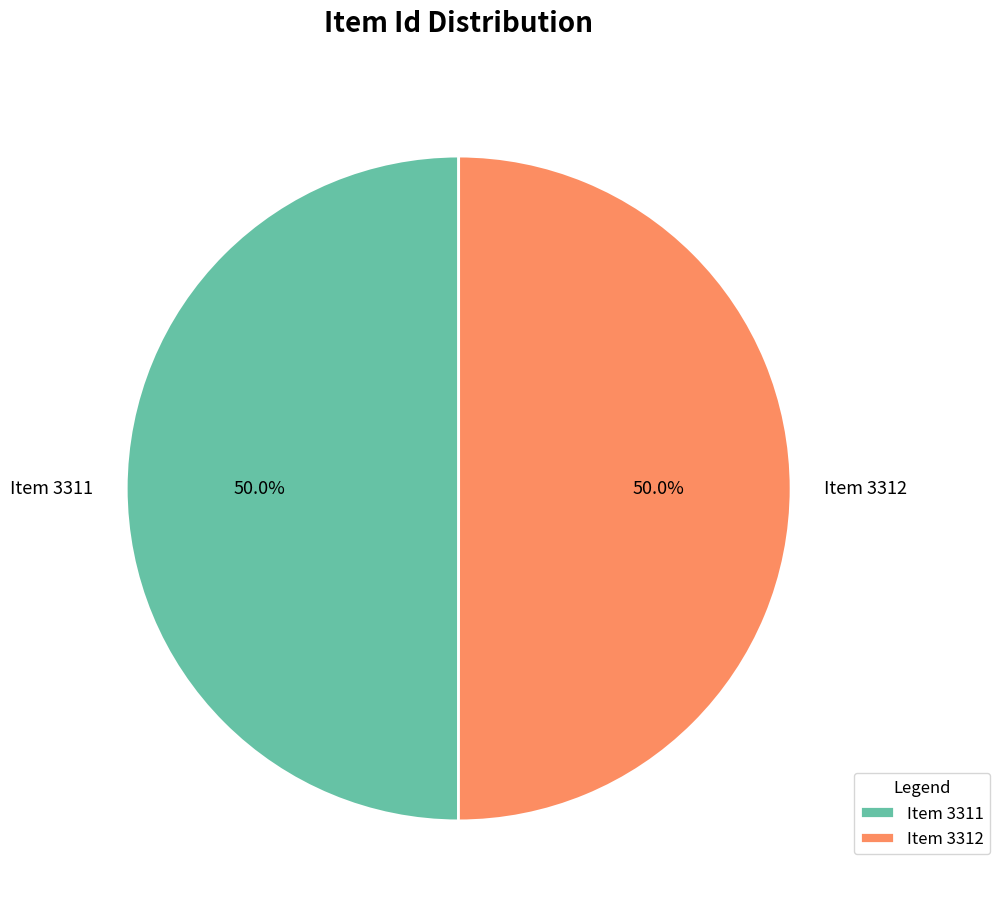

What percentage is the Item 3311 slice, to the nearest percent?

50%